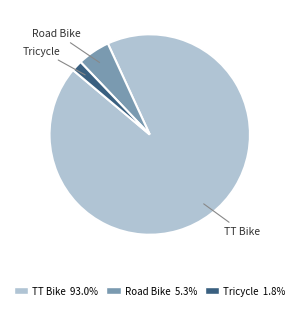

How many slices are in this pie chart?

3